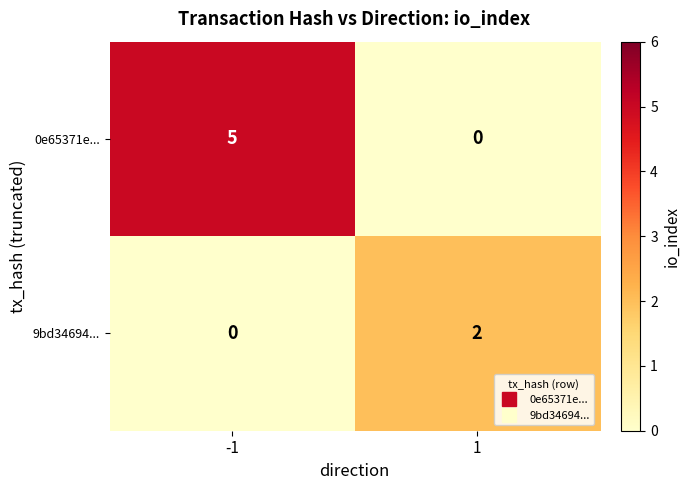

At 1, list the series in order from largest to smallest.

9bd34694..., 0e65371e...